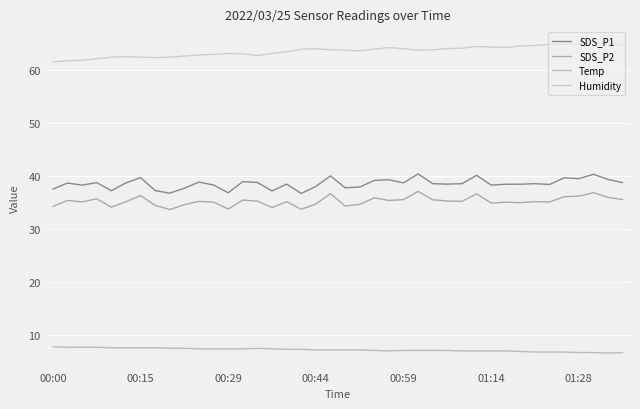

At which category does the chart reach its minimum across all series?

38